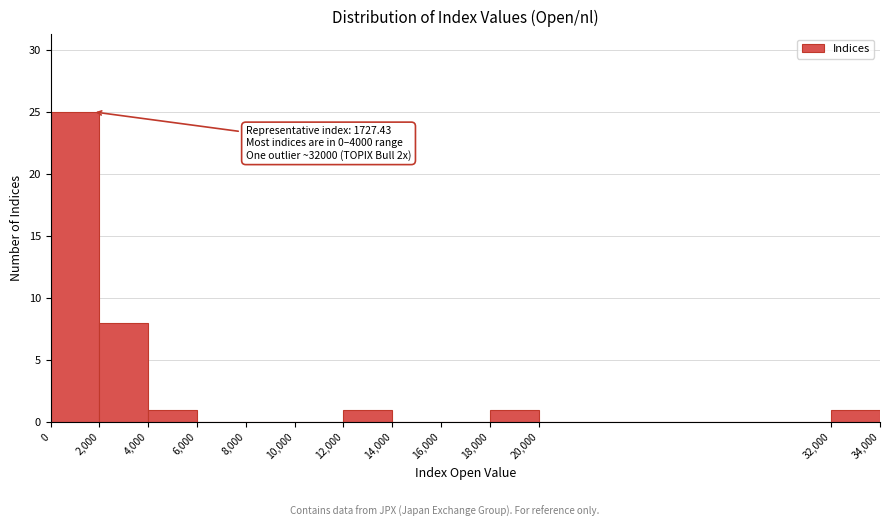

Which range on the x-axis has the tallest bar?

0 to 2,000